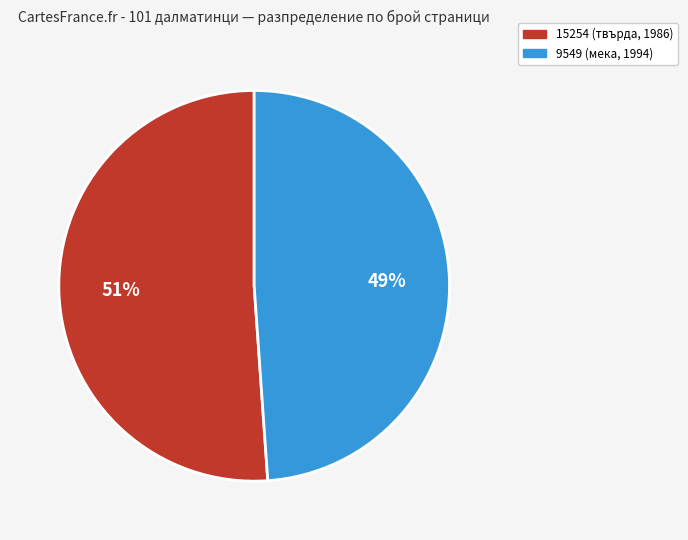

Count the number of slices in the pie.

2